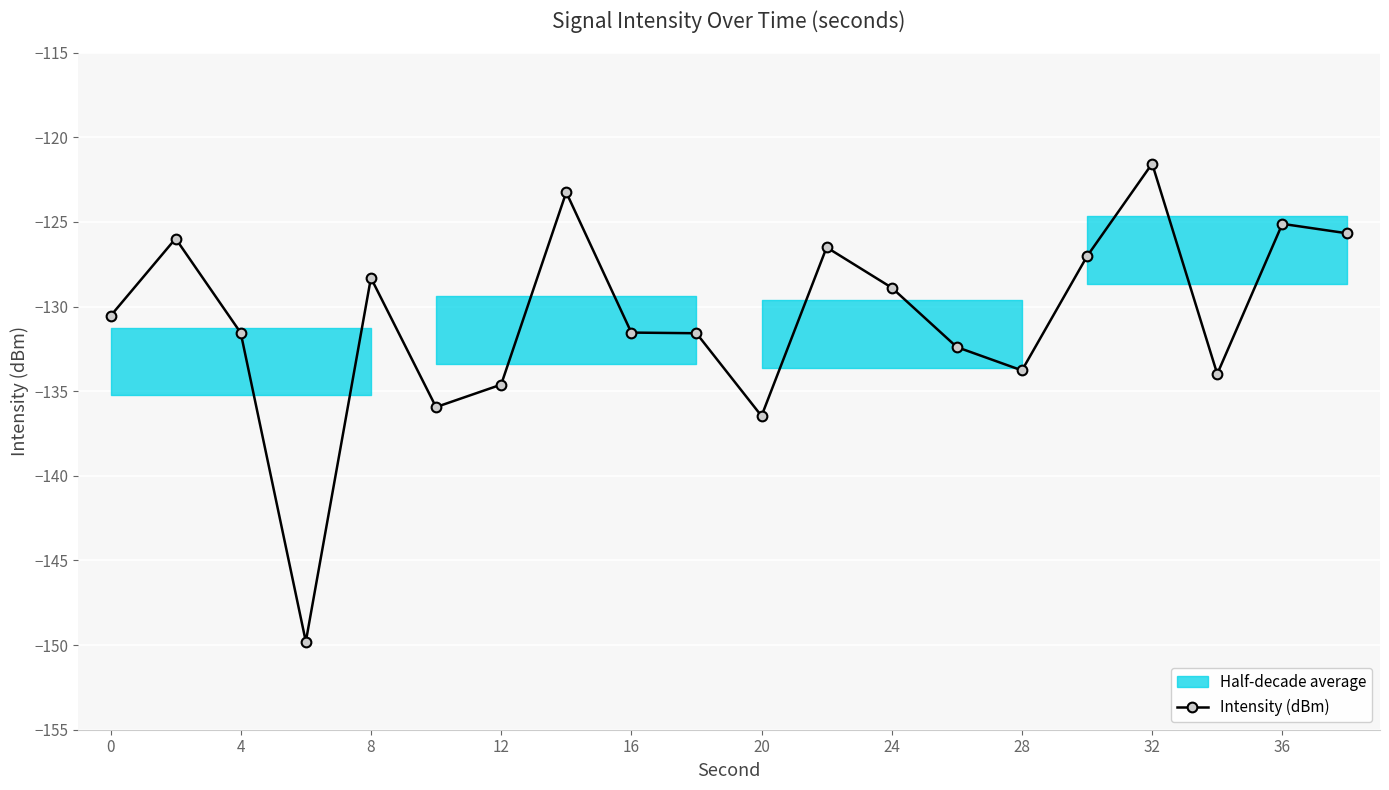

Is it true that Intensity (dBm) equals -165.3 at 32?

False